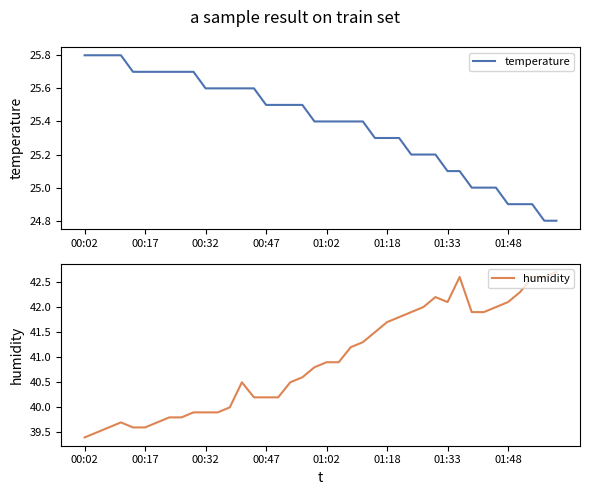

How many series are shown in this chart?

2